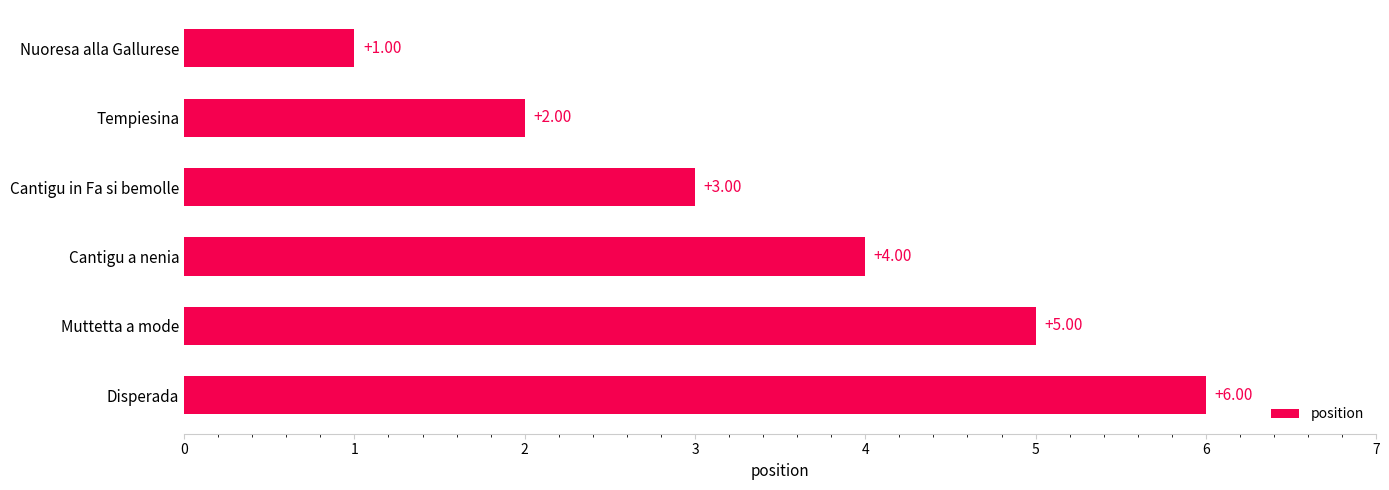

What is the difference between the maximum and minimum values?

5